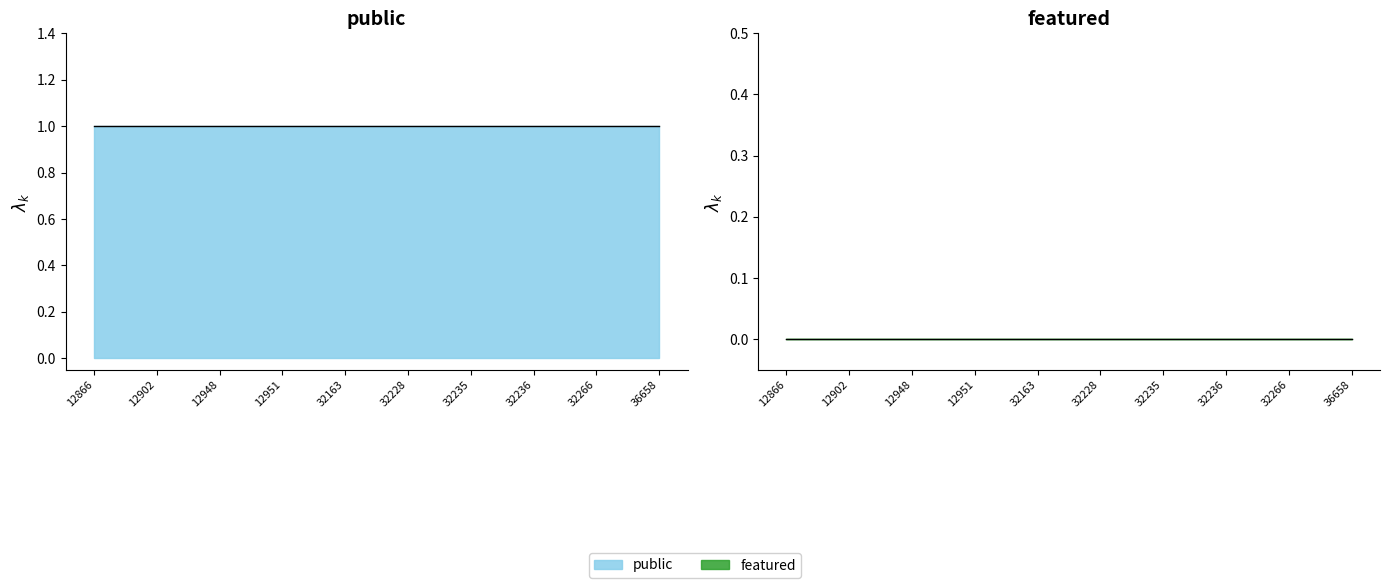

Between 32163 and 32235, which series saw the biggest shift?

public